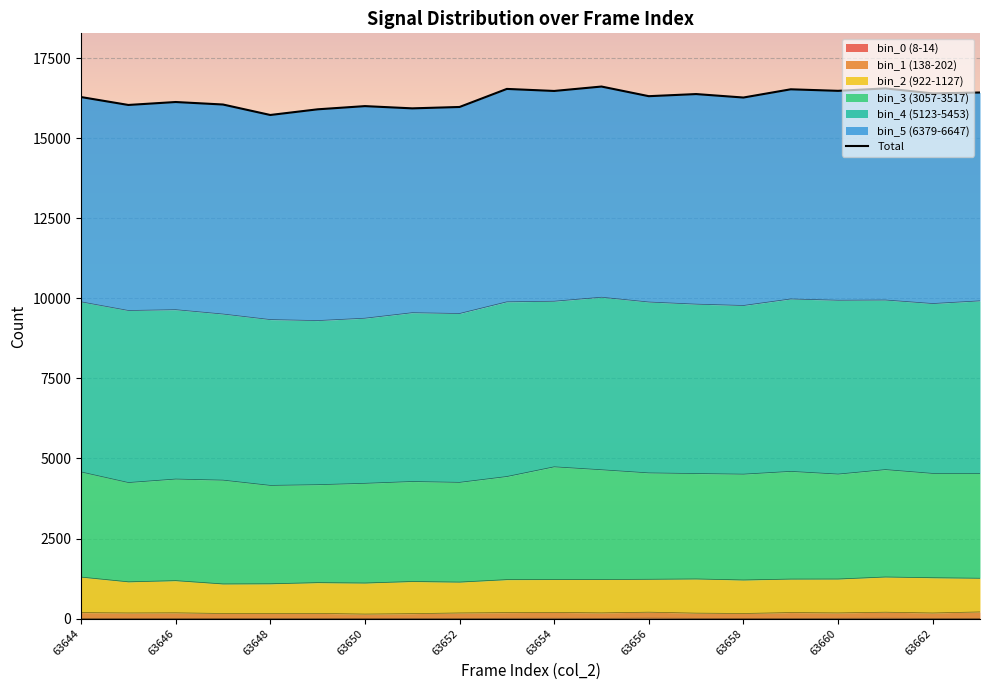

Is it true that bin_0 (8-14) equals 6 at 63646?

True